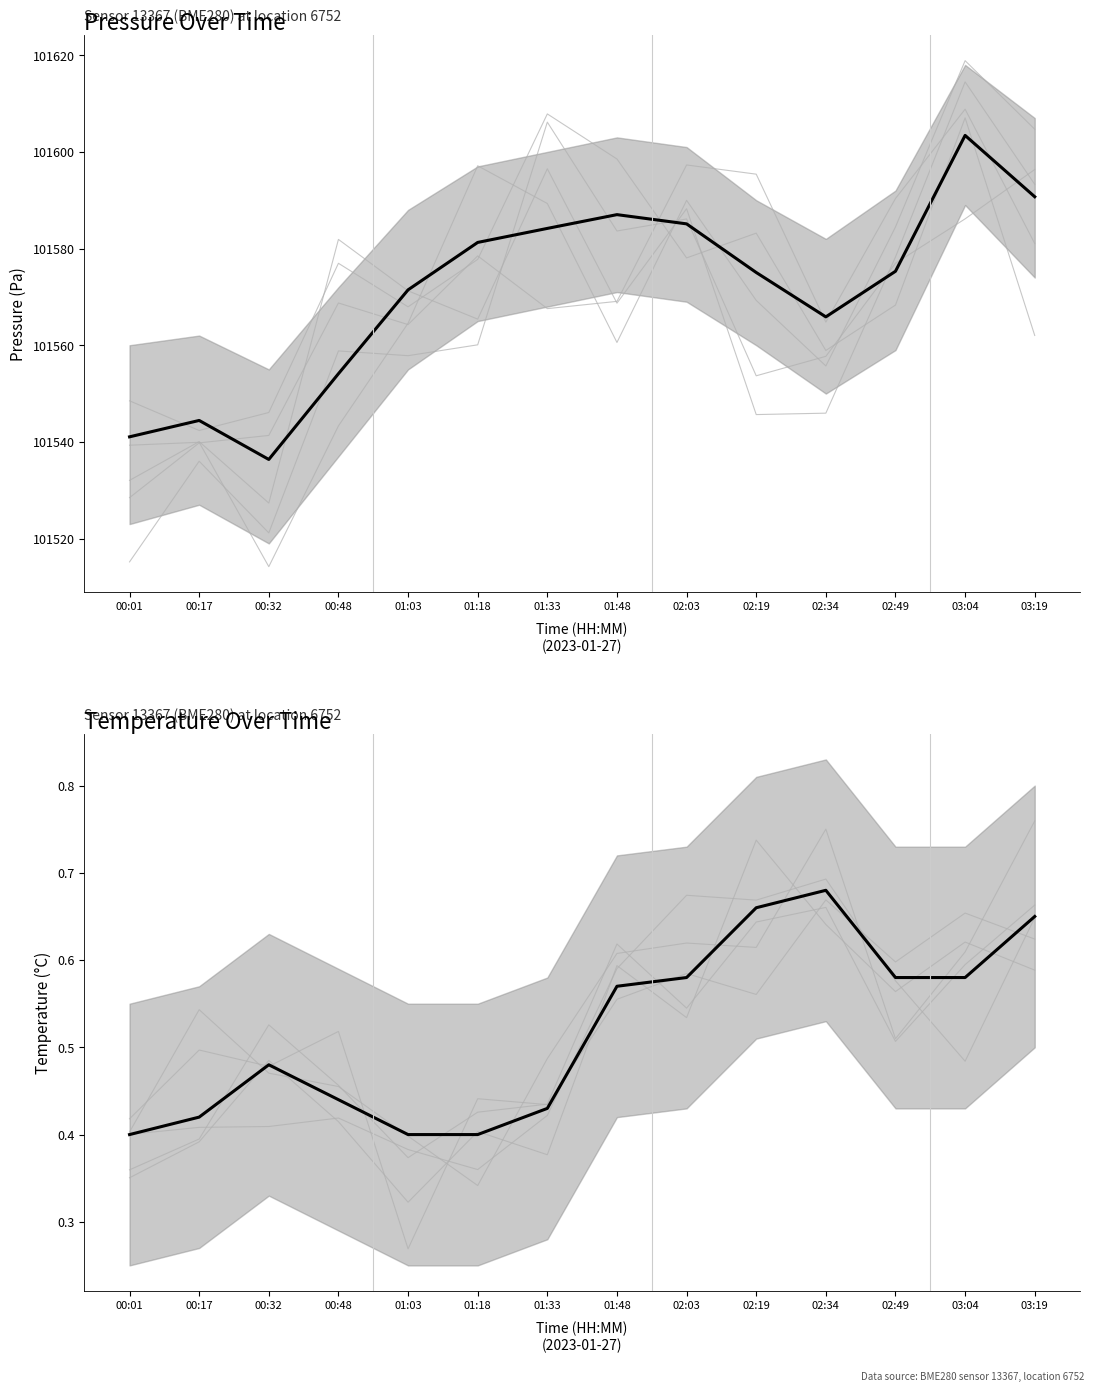

Reading right to left, list all the values displayed in this chart.

pressure: 03:19=101590.7	03:04=101603.4	02:49=101575.3	02:34=101565.9	02:19=101575.1	02:03=101585.1	01:48=101587.0	01:33=101584.2	01:18=101581.3	01:03=101571.5	00:48=101554.1	00:32=101536.4	00:17=101544.4	00:01=101541.1
temperature: 03:19=0.7	03:04=0.6	02:49=0.6	02:34=0.7	02:19=0.7	02:03=0.6	01:48=0.6	01:33=0.4	01:18=0.4	01:03=0.4	00:48=0.4	00:32=0.5	00:17=0.4	00:01=0.4